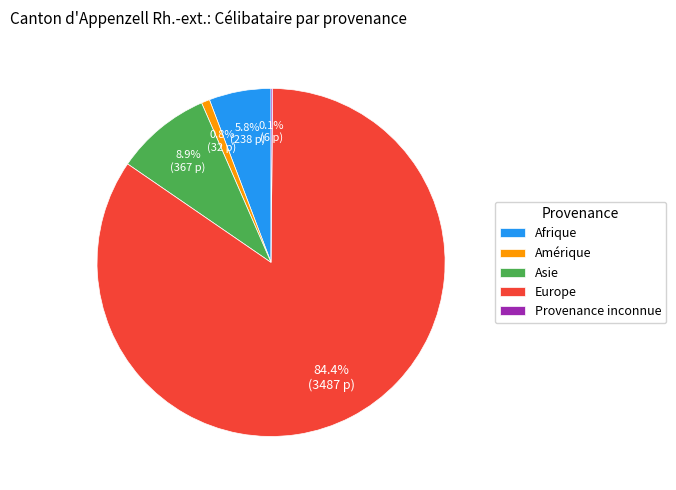

Does any single category account for the majority?

Yes